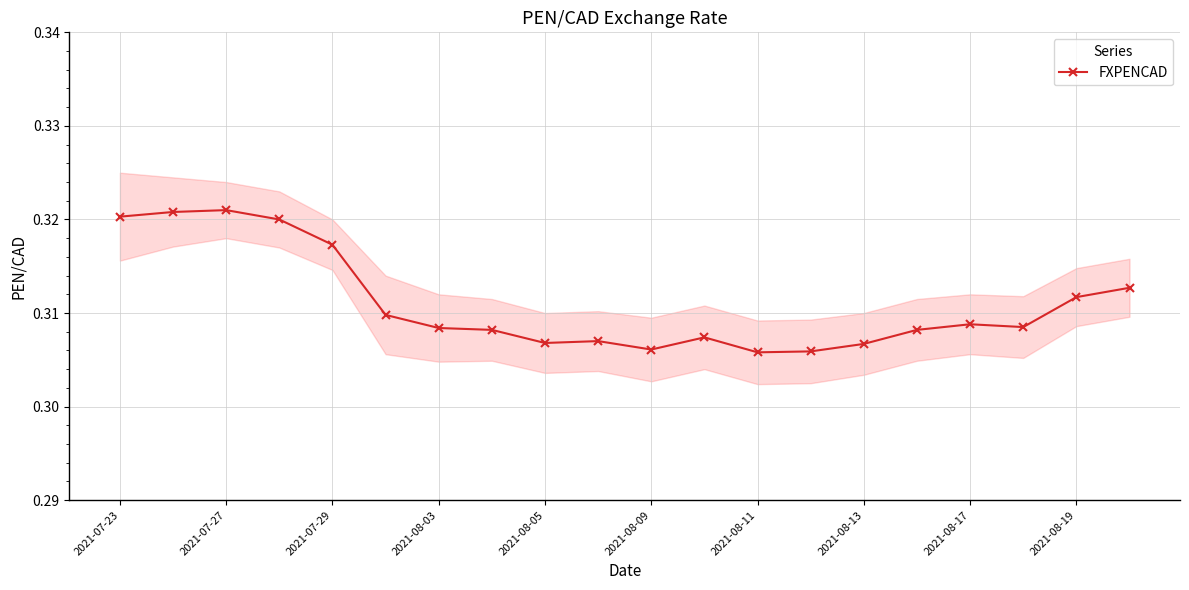

Count the FXPENCAD values in the range 0 to 1.

20